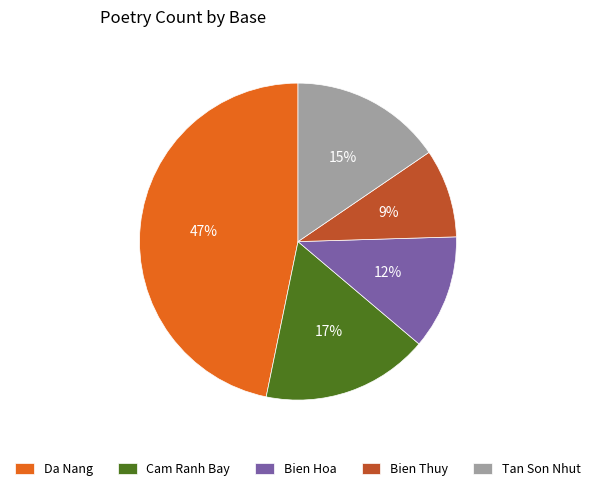

Rank the categories by value from lowest to highest.

Bien Thuy, Bien Hoa, Tan Son Nhut, Cam Ranh Bay, Da Nang